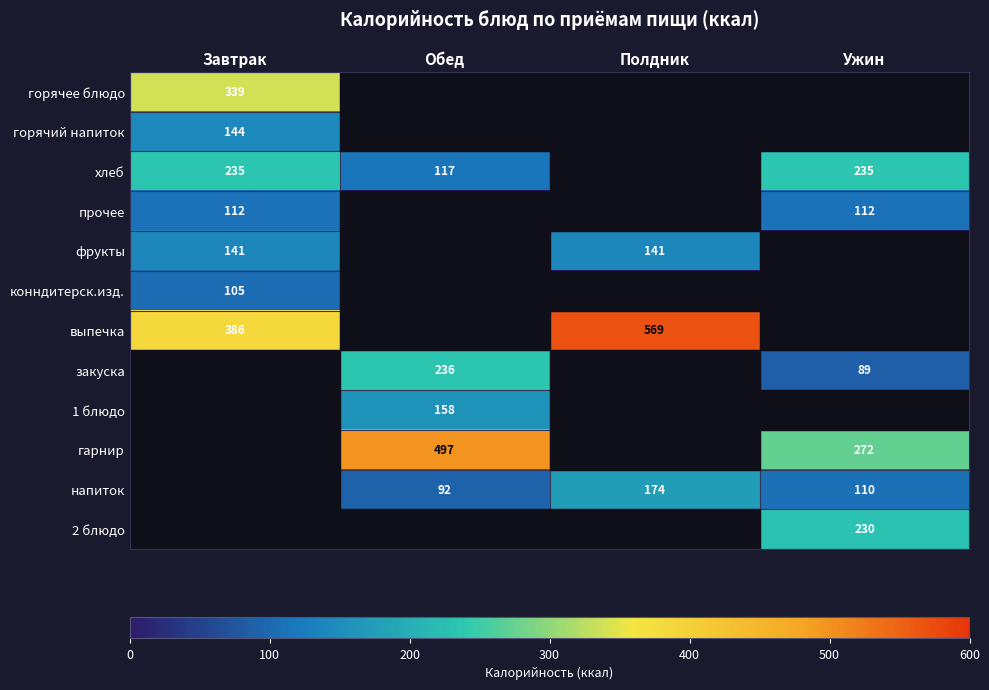

The напиток series shows 174 at Полдник. True or false?

True